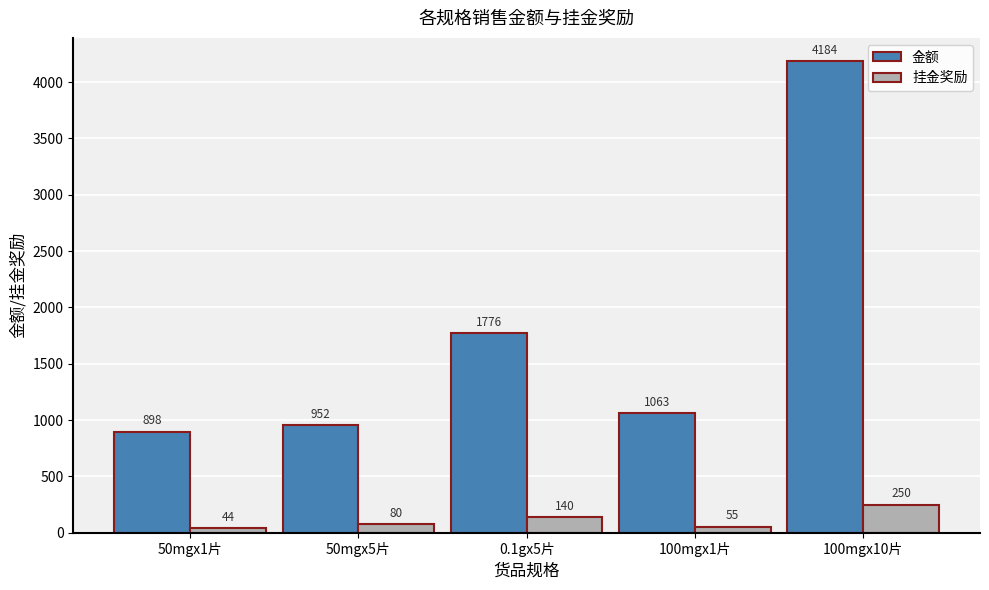

What is the sum of the 挂金奖励 values at 0.1gx5片 and 50mgx1片?

184.0